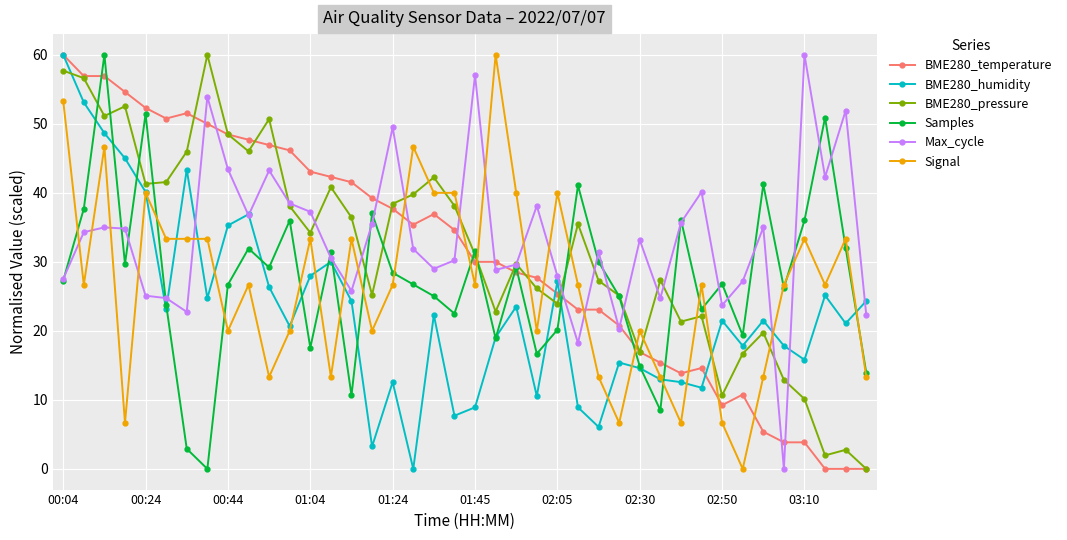

What is the greatest value displayed?

60.0